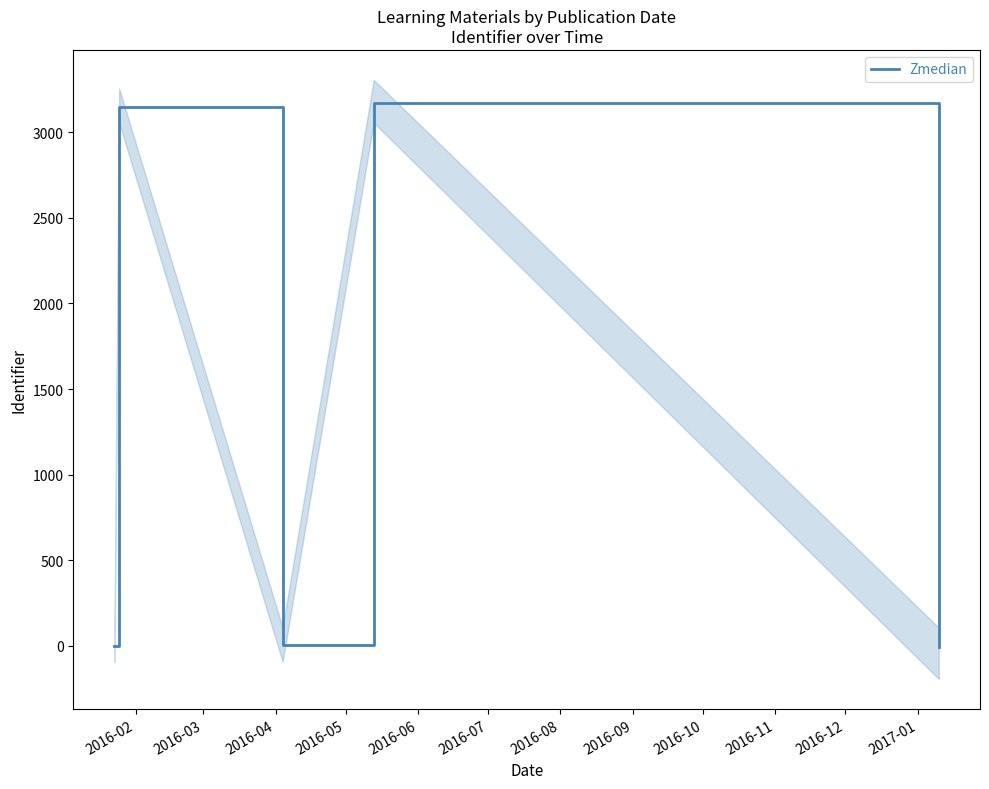

Which has a higher value, 2016-06 or 2016-02?

2016-02